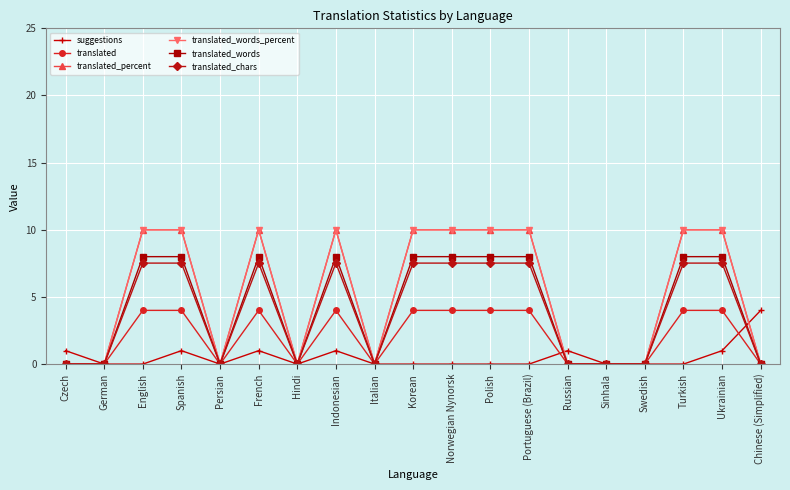

At which label does translated_percent reach its minimum?

Czech